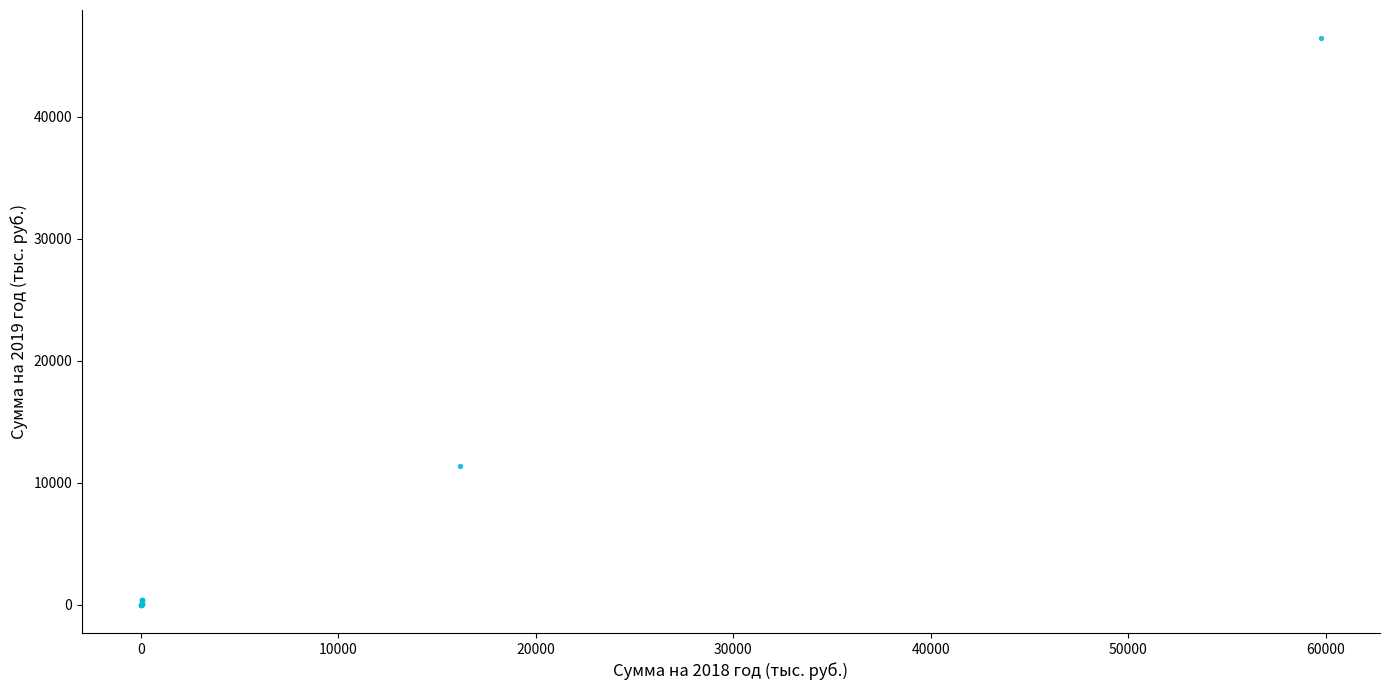

What Y value in the scatter plot is closest to 23218?

11333.0